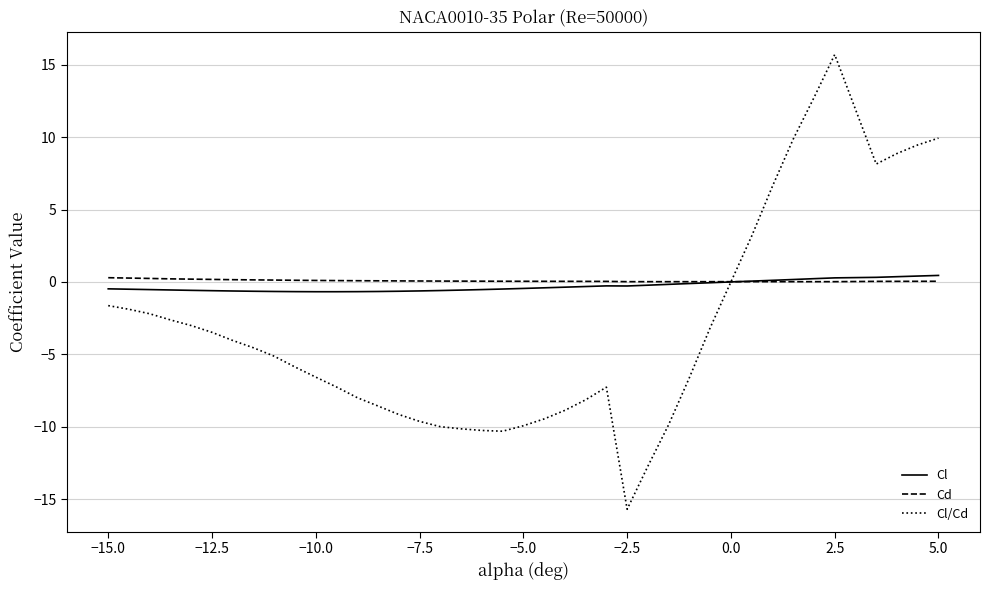

What is the maximum value shown in the chart?

15.7